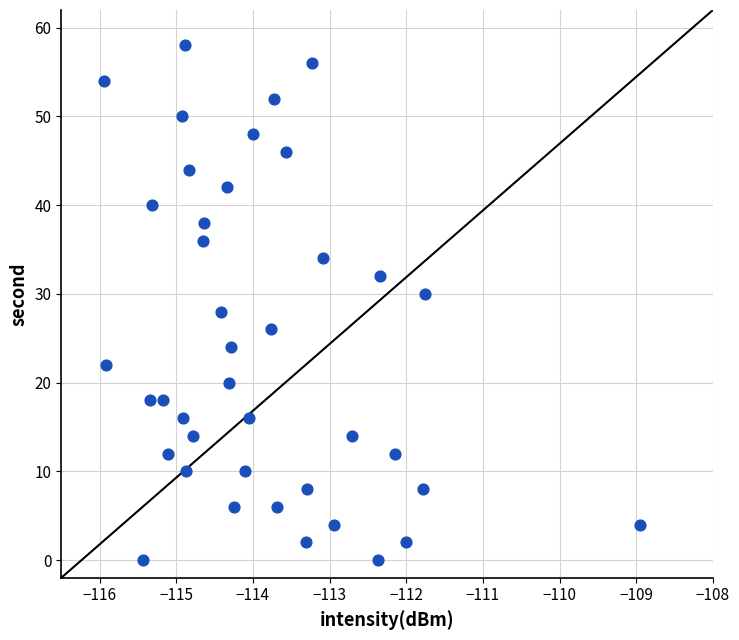

What is the range of Y values (max minus min)?

58